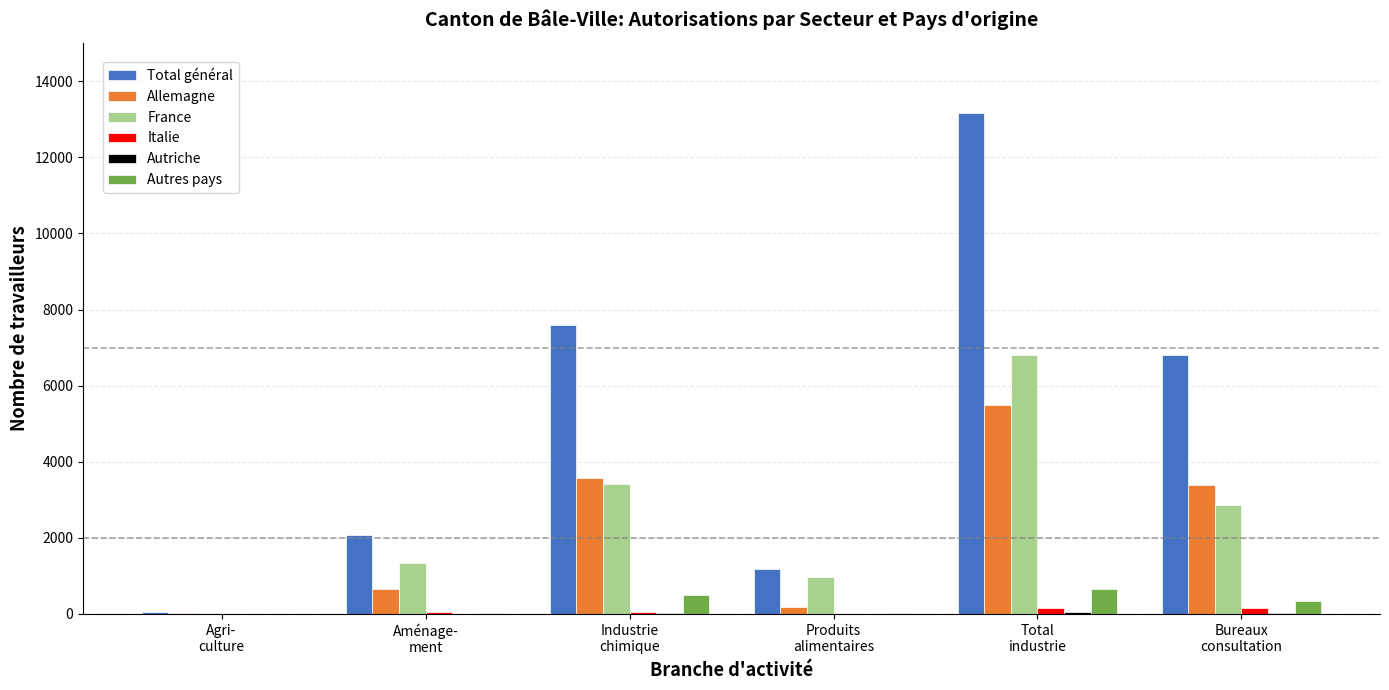

What is the sum of all France values?

15430